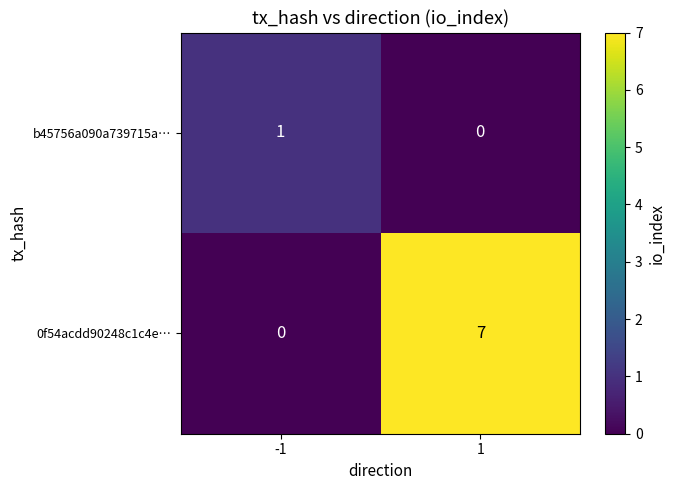

What is the greatest value displayed?

7